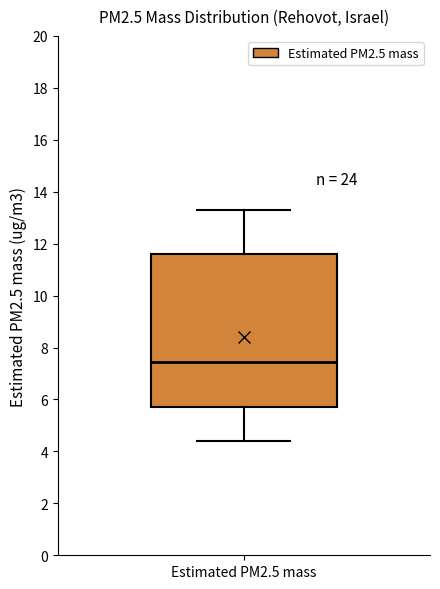

Read this box plot against the y-axis: the position of the median line, the range covered by the box, and the ends of both whiskers. The values are not printed on the chart, so give them approximately, as read against the axis.

median 7.4, box 5.8 to 11.6, whiskers 4.4 to 13.4